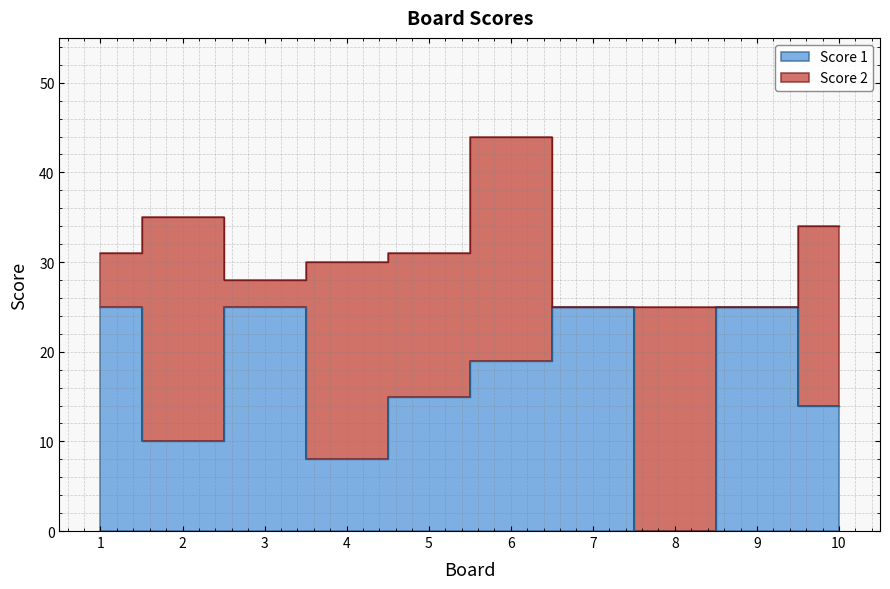

The chart shows a value of 25 at 3. True or false?

True